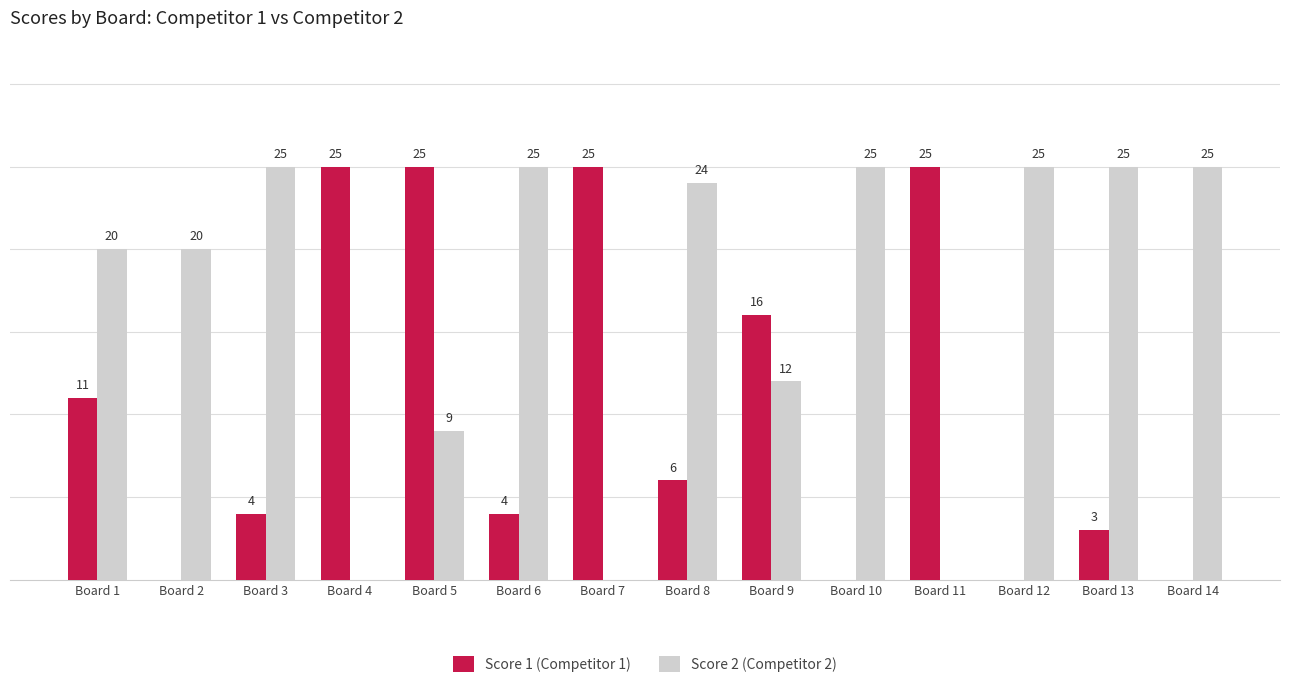

Between Board 1 and Board 10, which series saw the biggest shift?

Score 1 (Competitor 1)